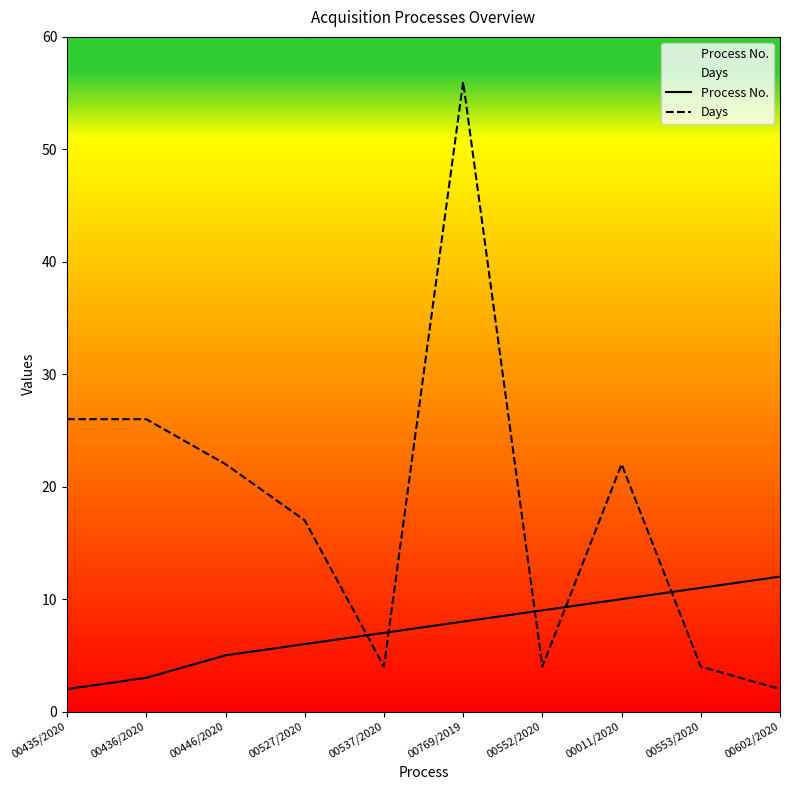

True or false: Days has more than 2 points higher than both neighbors.

False